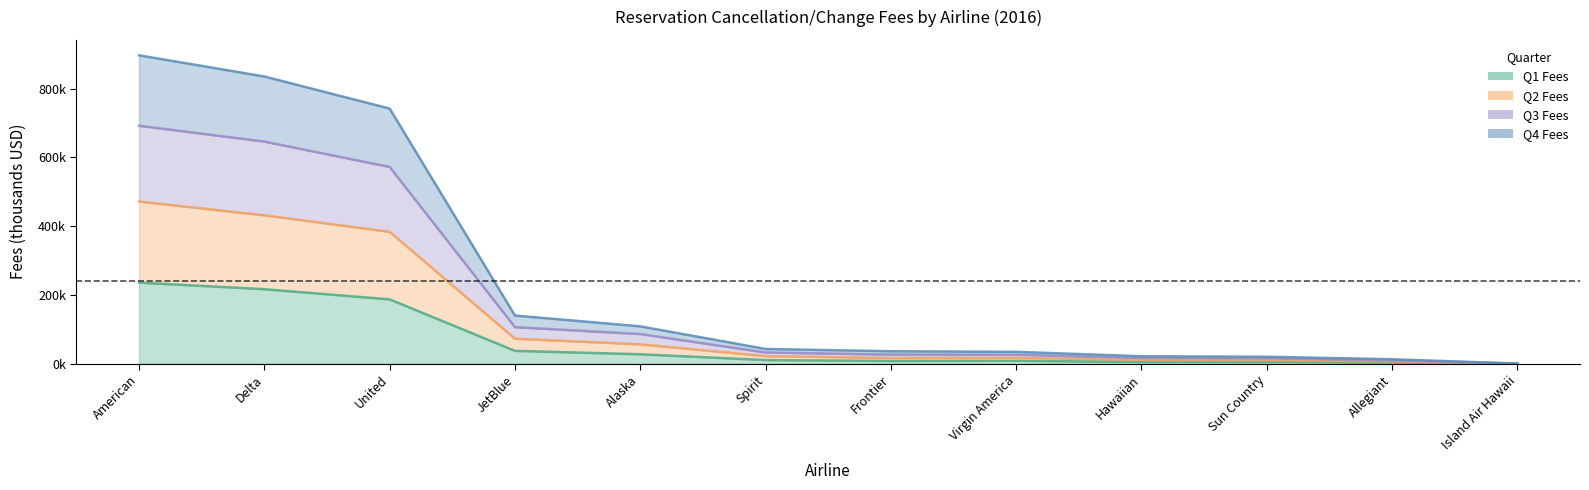

True or false: 1Q has a value of 10646.6 at Spirit.

True